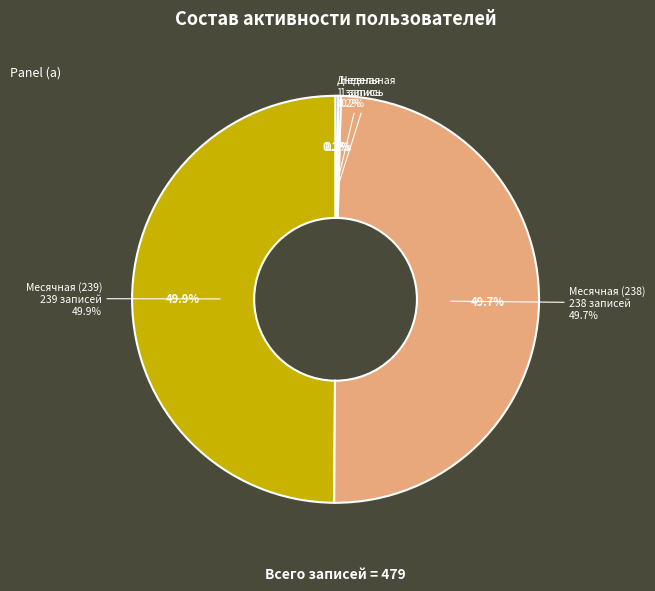

What is the ratio of the value at Месячная (238) to the value at Месячная (239)?

1.0